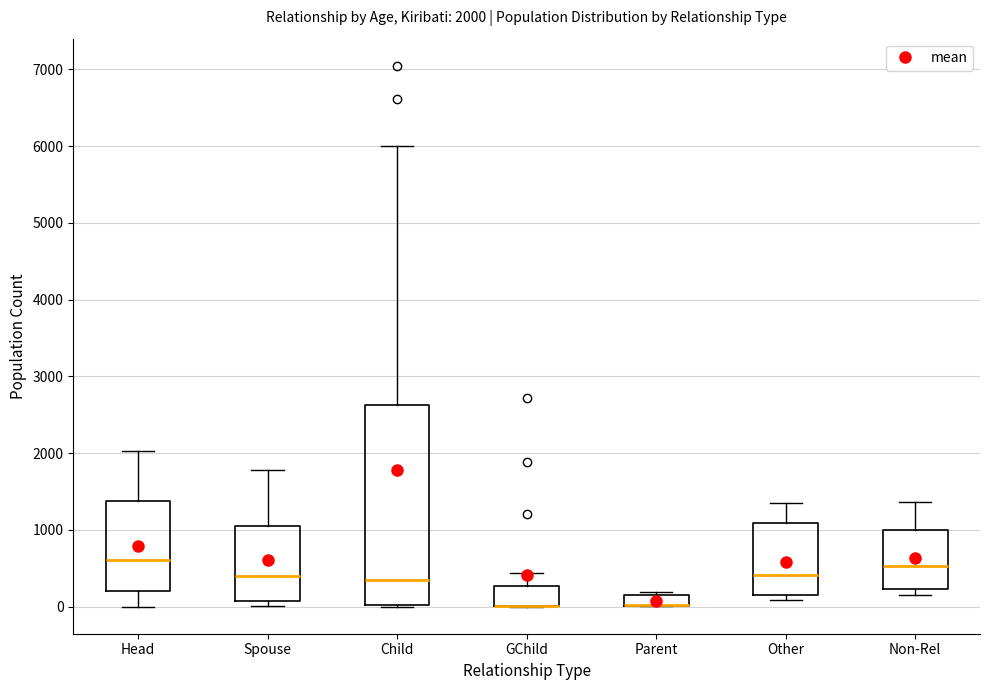

Which box is the tallest, from its lower edge to its upper edge?

Child